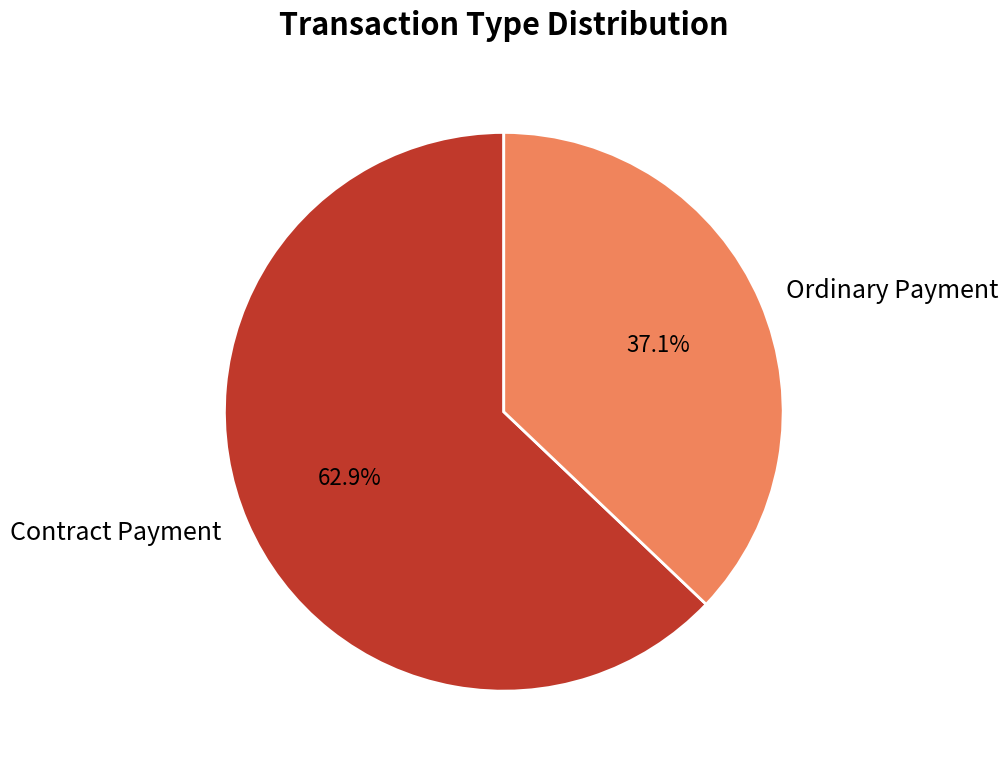

True or false: Contract Payment accounts for 63% of the total.

True